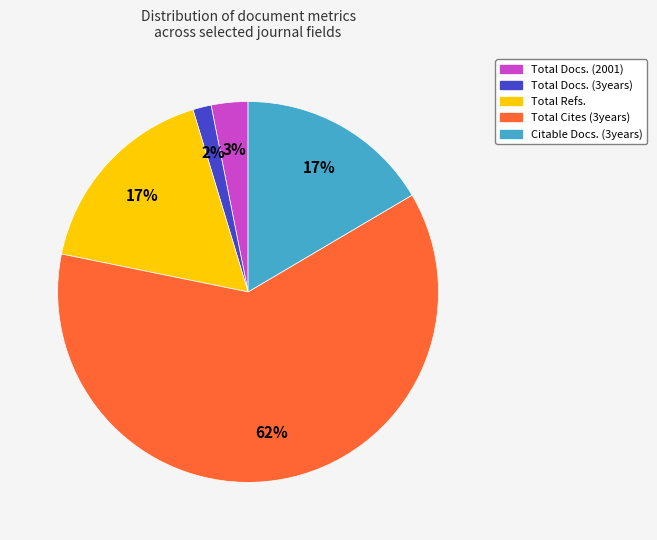

Is there any slice that represents more than half of the pie?

Yes